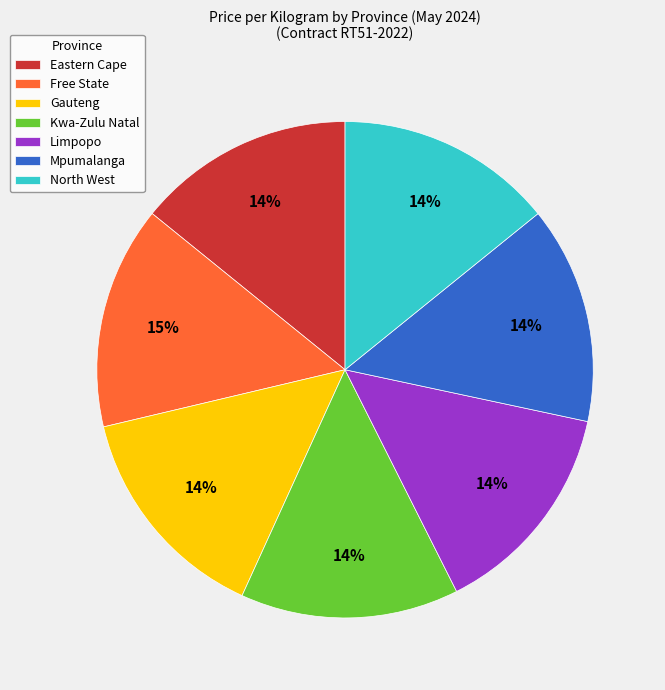

To the nearest percent, what is the average slice percentage?

14%